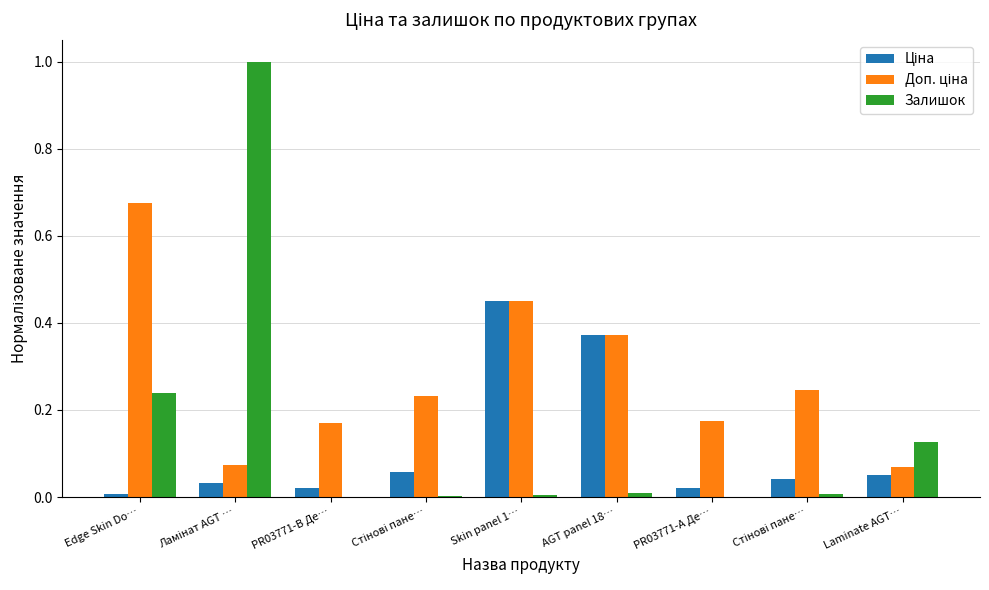

How many groups of bars are there?

9